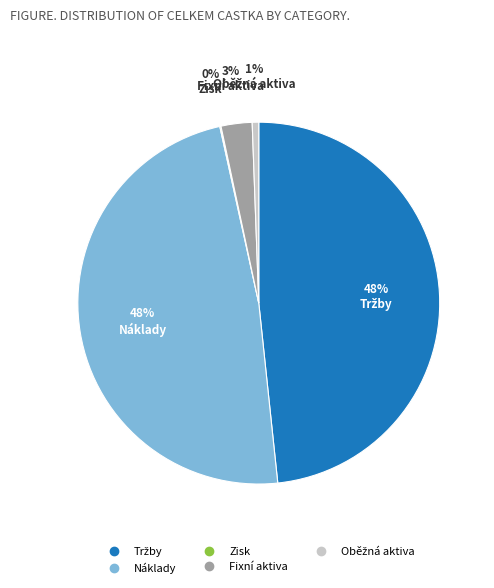

The Náklady slice represents 48% of the pie. True or false?

True